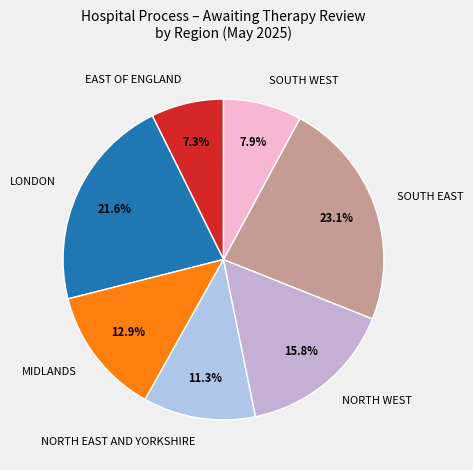

Count the number of slices in the pie.

7